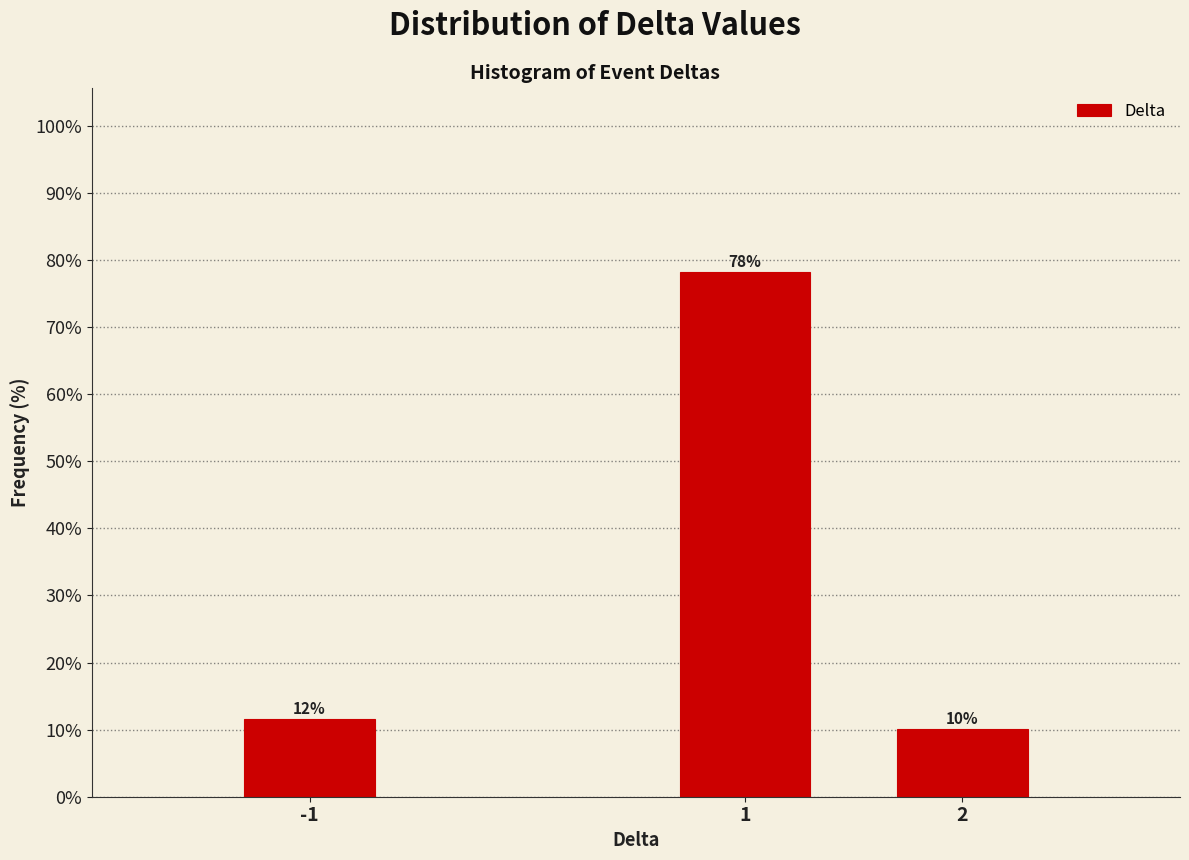

Are the bars horizontal?

No